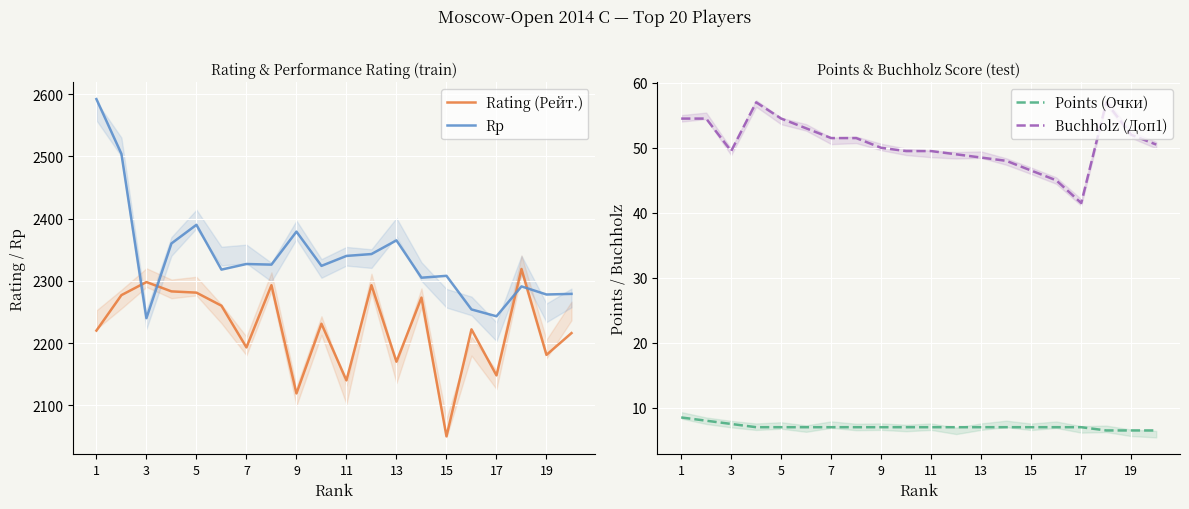

How many categories are shown in the chart?

20